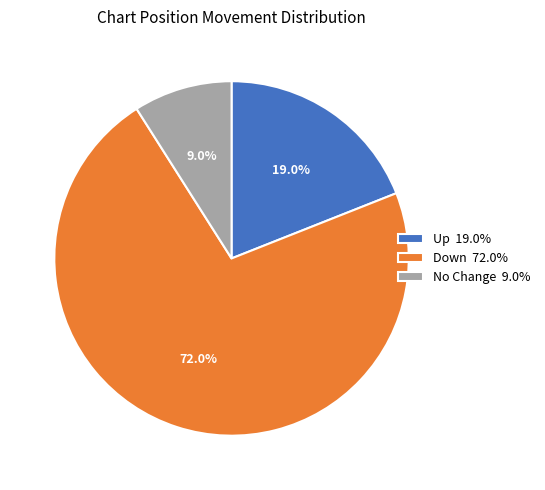

Is No Change 9.0% the majority of the pie?

No